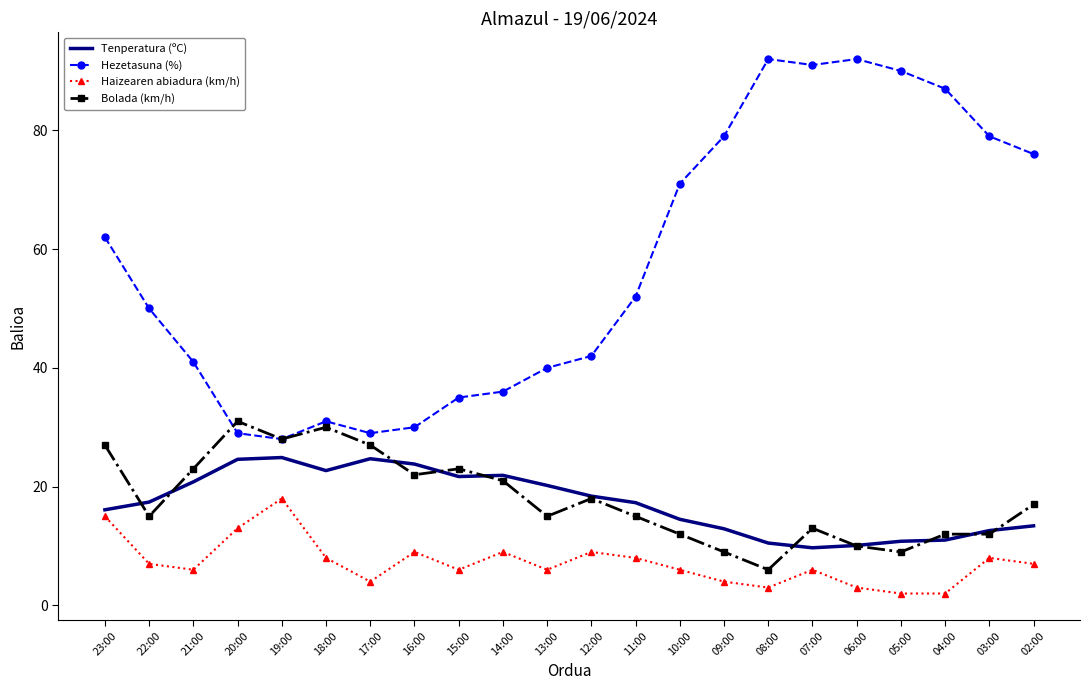

What position from the left is 16:00?

8